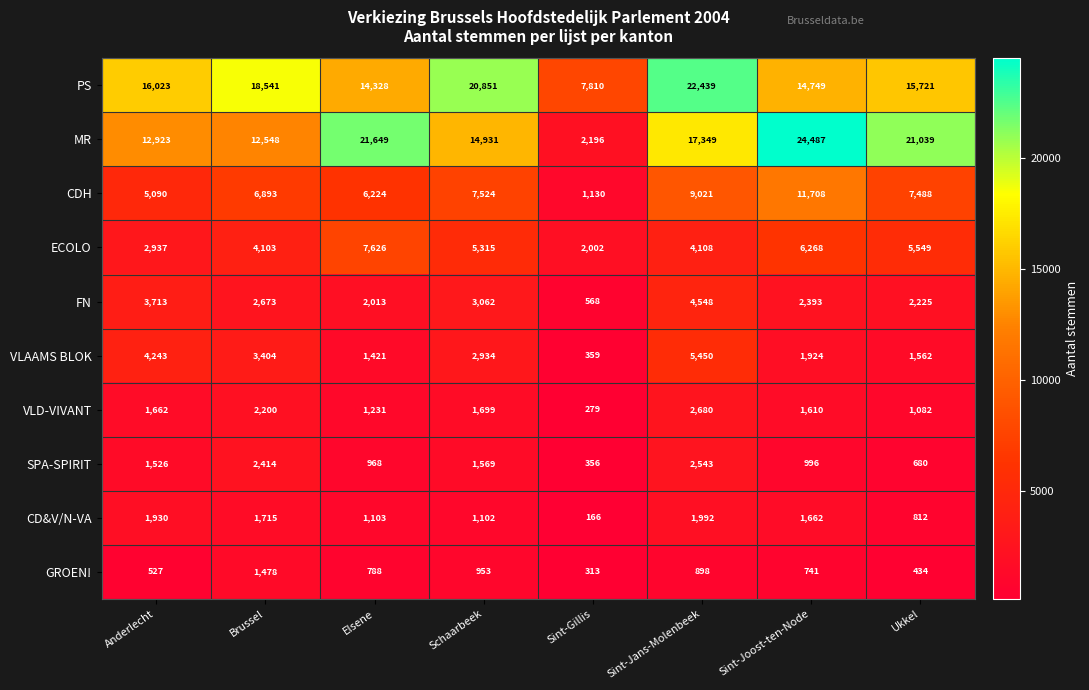

What is the maximum value shown in the chart?

24487